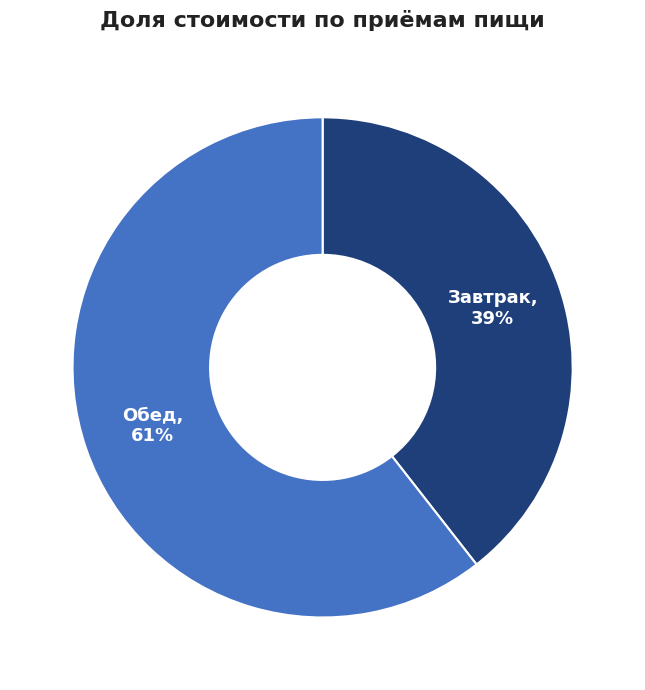

What is the smallest slice in the pie chart?

Завтрак